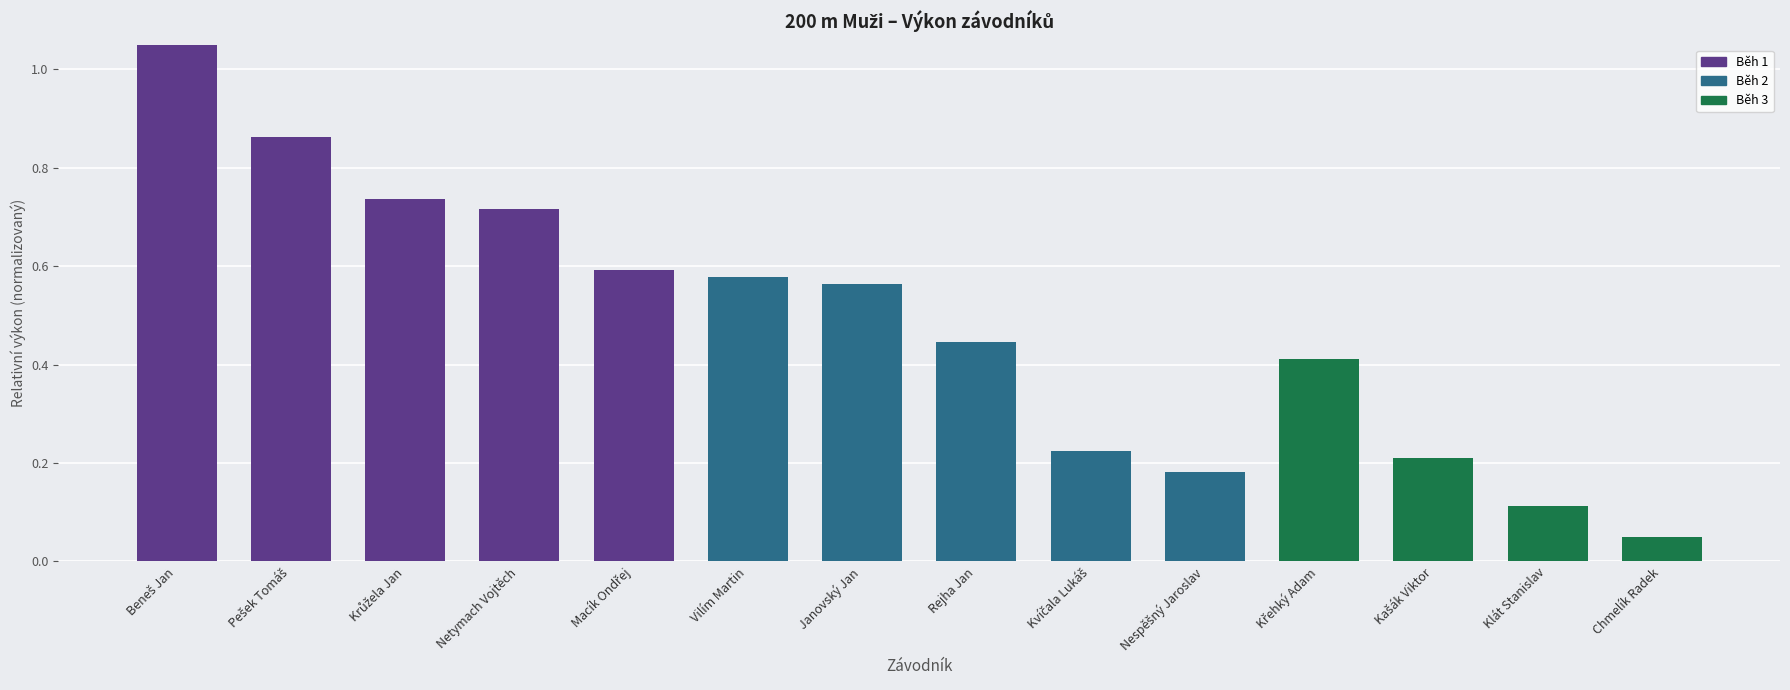

What is the label of the 7th bar from the left?

Janovský Jan